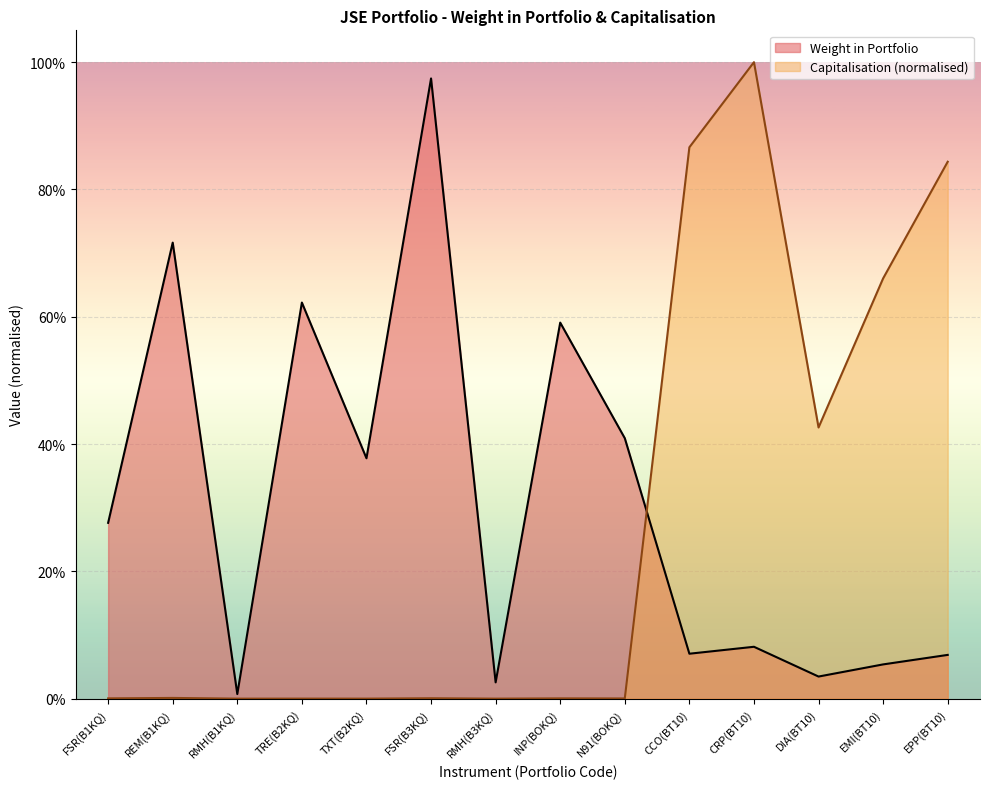

After their last crossing, which series has the higher values: Capitalisation or Weight in Portfolio?

Capitalisation